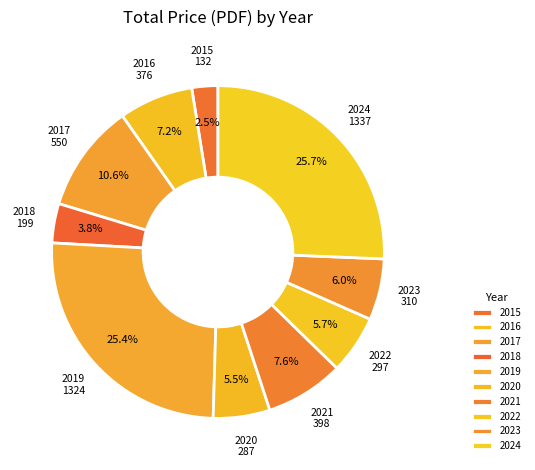

How many slices are in this pie chart?

10